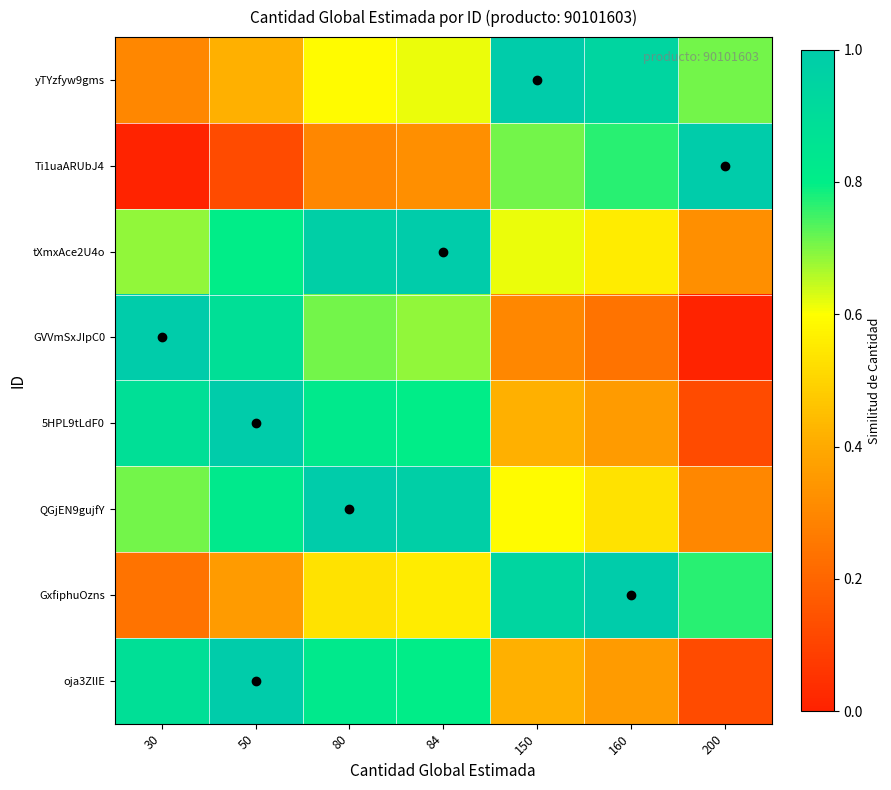

What is the total value across all series at 200?

3.3